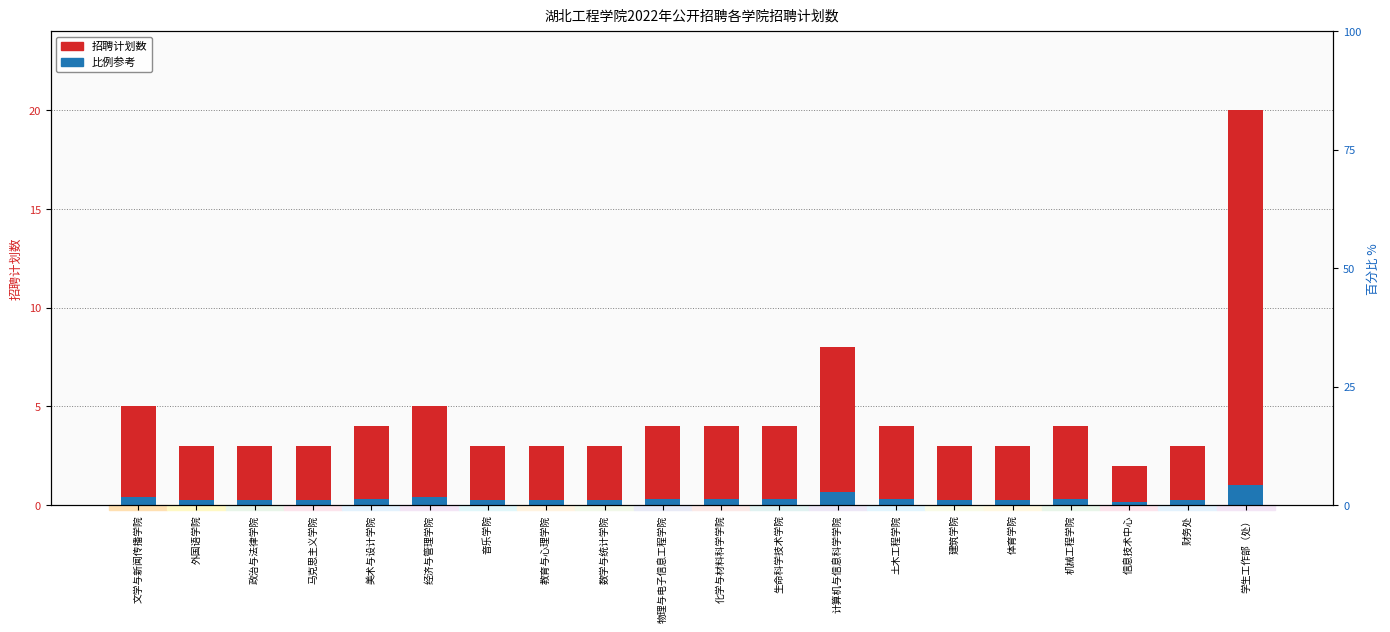

What is the label of the 6th bar from the right?

建筑学院